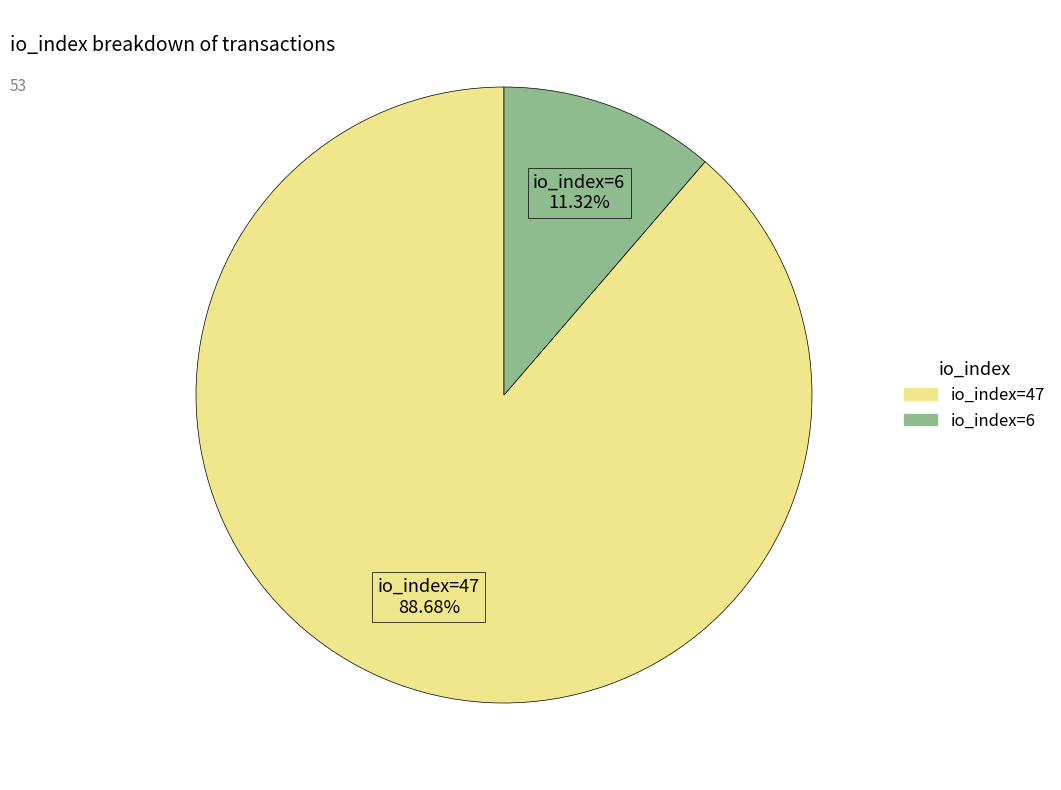

What is the largest slice in the pie chart?

io_index=47